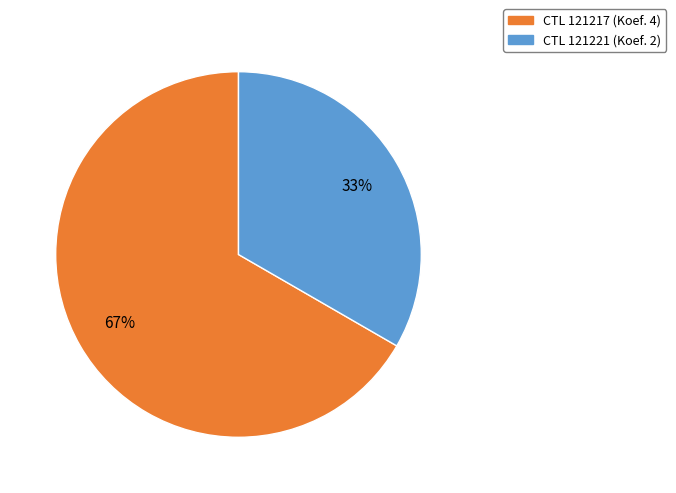

What is the smallest slice in the pie chart?

CTL 121221 (Koef. 2)